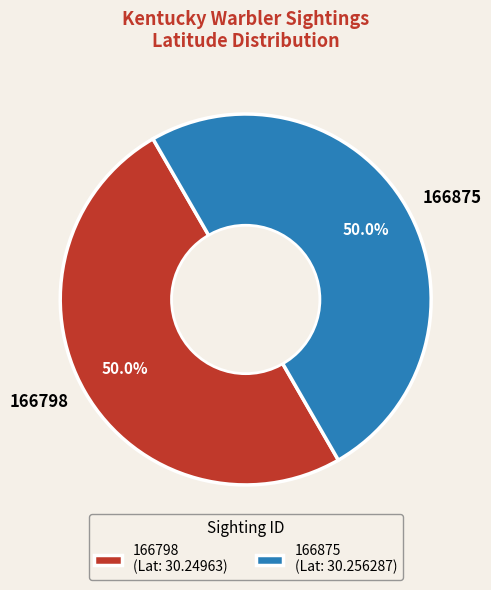

The 166798 slice represents 50% of the pie. True or false?

True